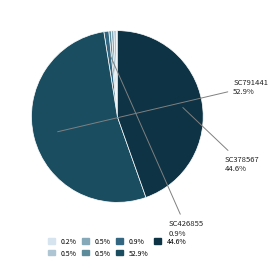

Is there a majority slice in this chart?

Yes